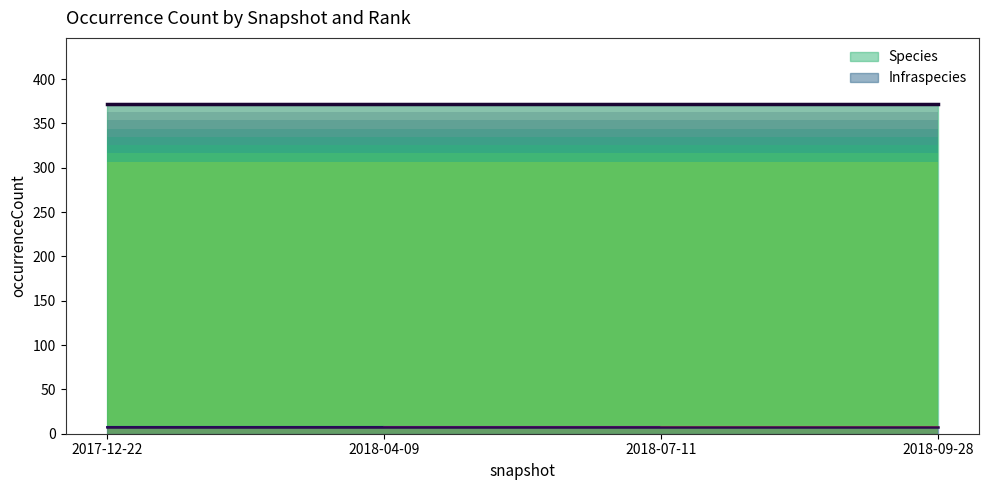

True or false: Species and Infraspecies intersect in this chart.

False